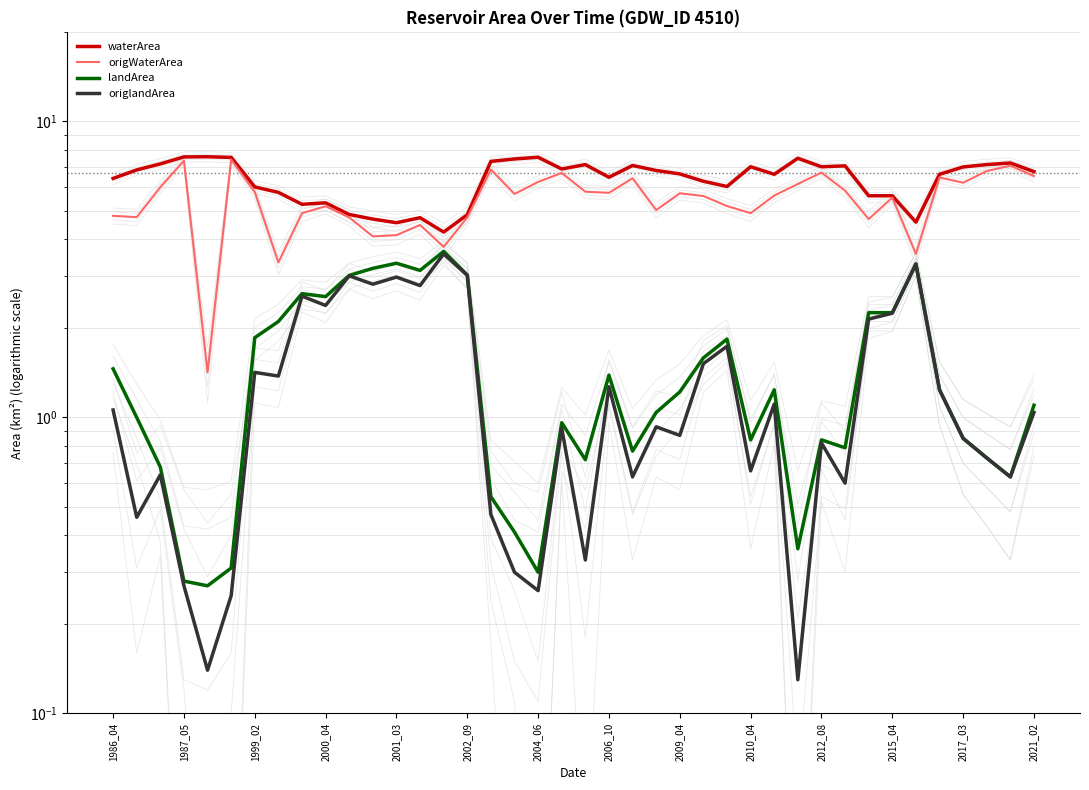

What is the difference between the landArea values at 2006_10 and 19?

1.1